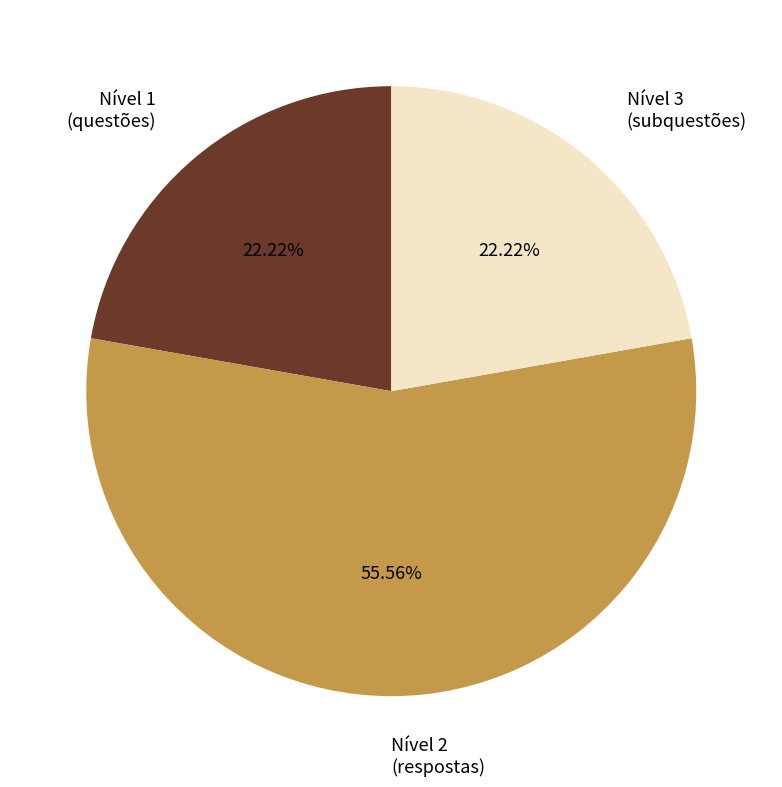

Is there a majority slice in this chart?

Yes